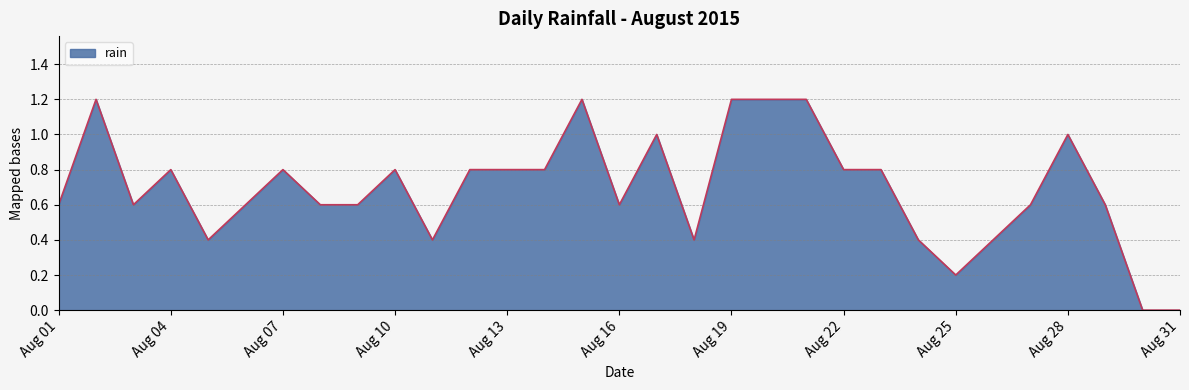

What is the greatest value displayed?

1.2